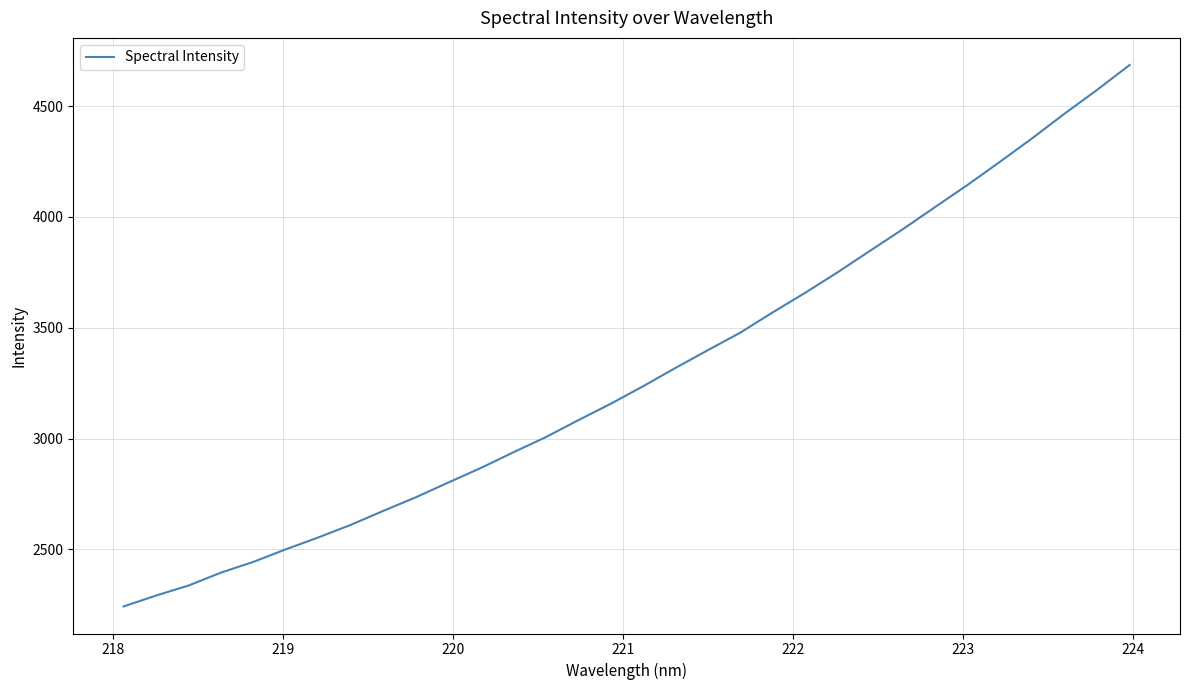

How many lines are shown in the chart?

1